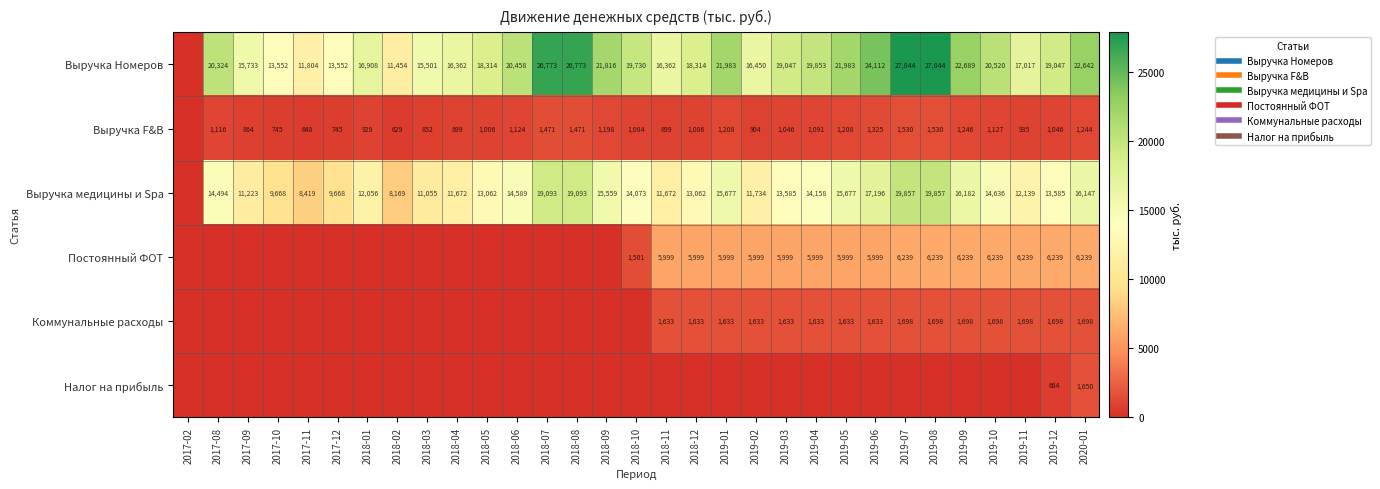

What is the difference between the Коммунальные расходы values at 2019-07 and 2017-11?

1698